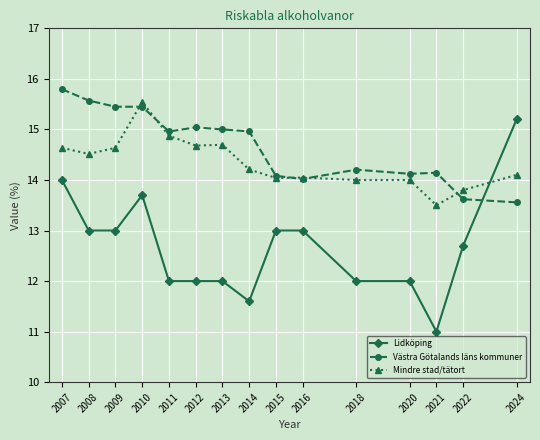

The value of Mindre stad/tätort at 2016 is 14.0. True or false?

True